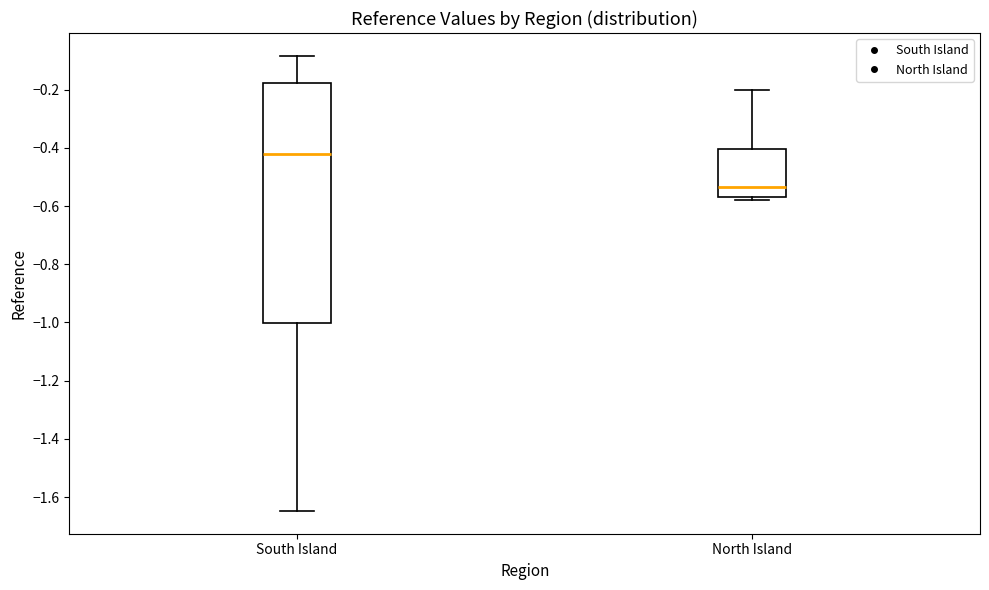

Where does the median line of the box for North Island sit on the y-axis? The values are not printed on the chart, so give them approximately, as read against the axis.

-0.54